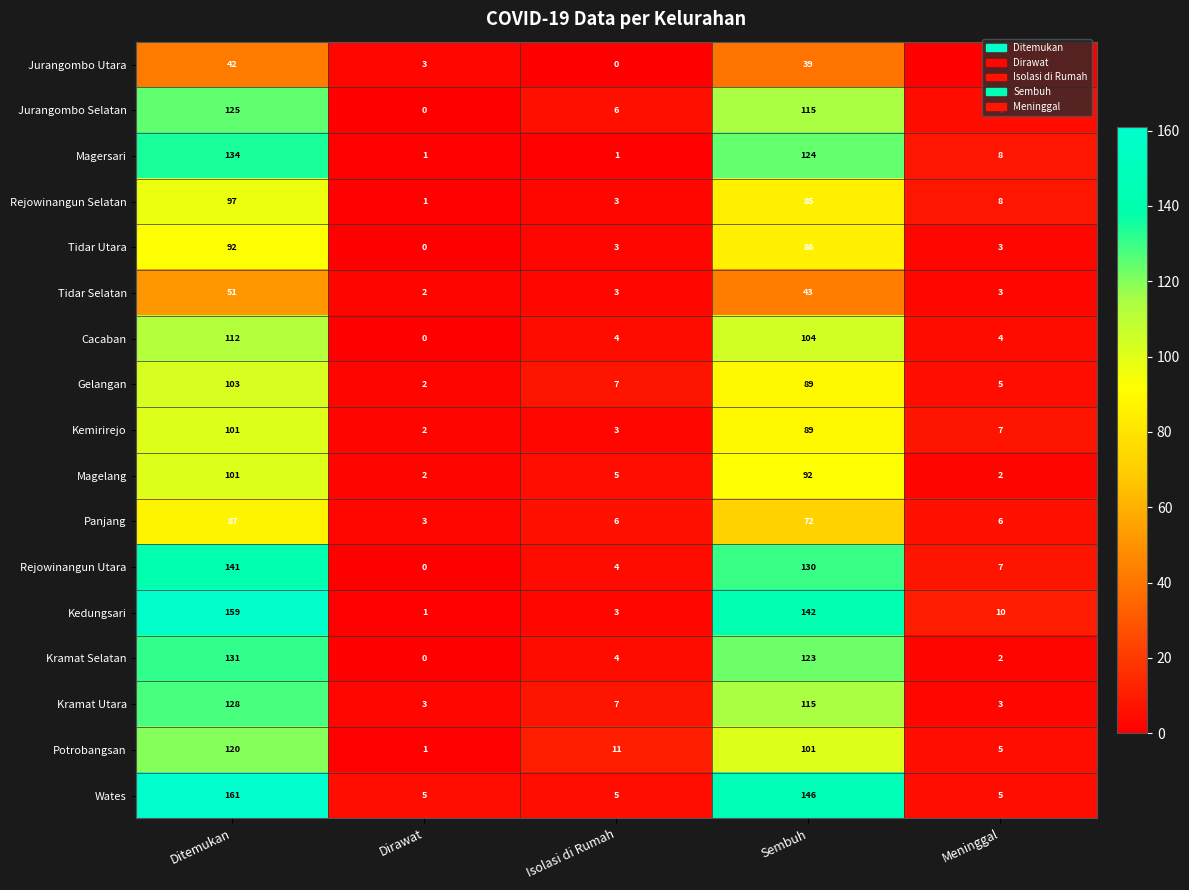

What is the difference between the Kemirirejo values at Isolasi di Rumah and Sembuh?

86